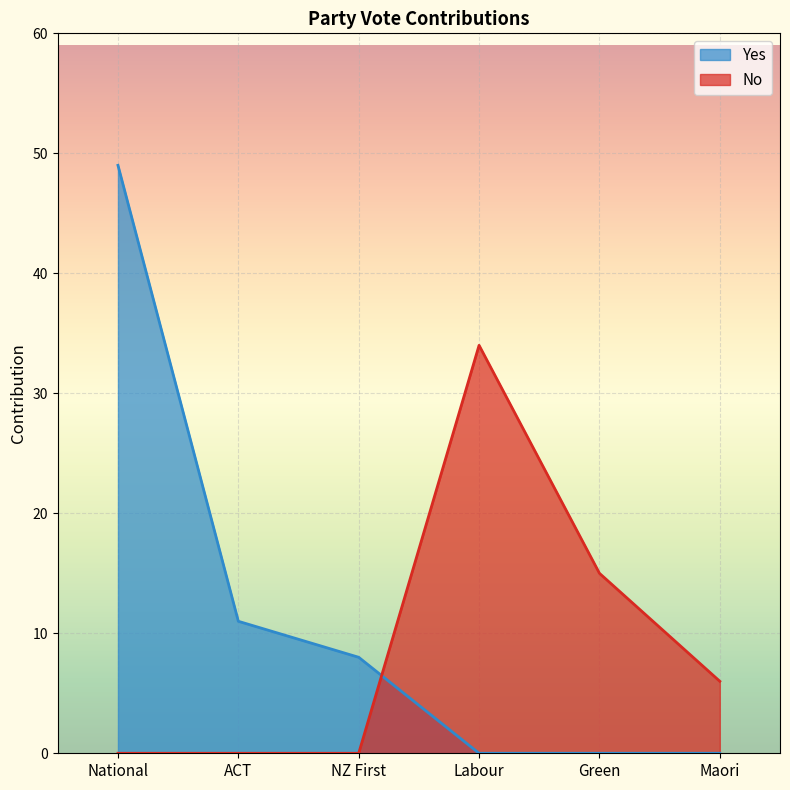

Which label corresponds to the smallest value in the chart?

NZ First